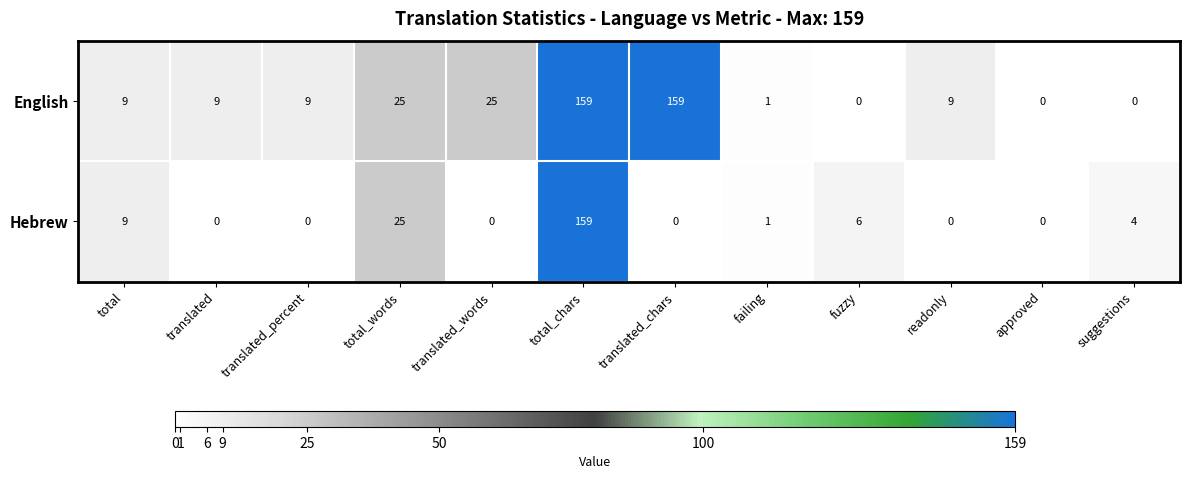

What is the sum of all Hebrew values?

204